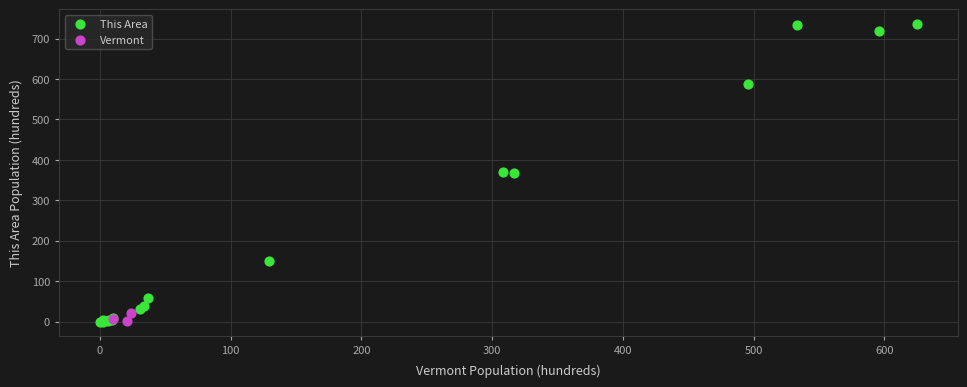

Which series contains the highest Y value?

This Area